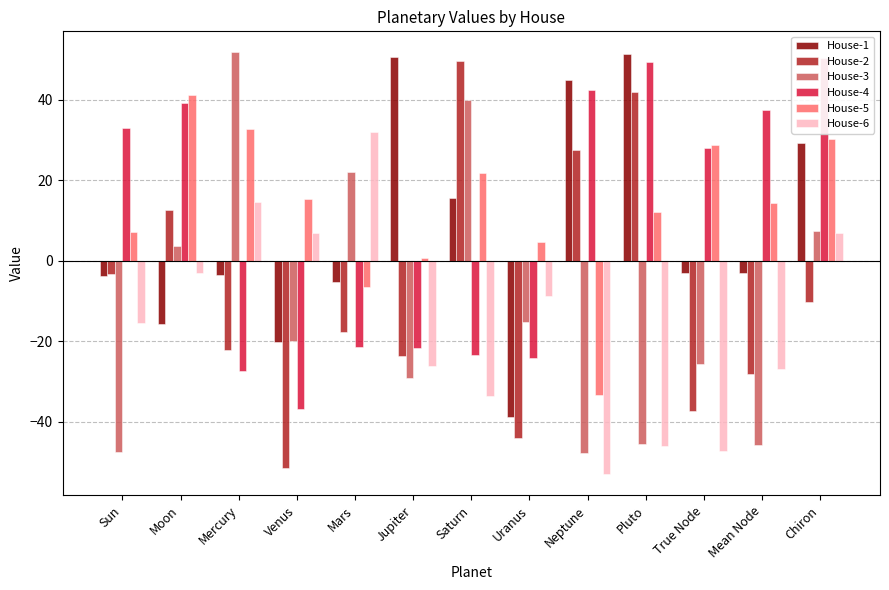

Are the bars grouped side by side (vs. stacked)?

Yes